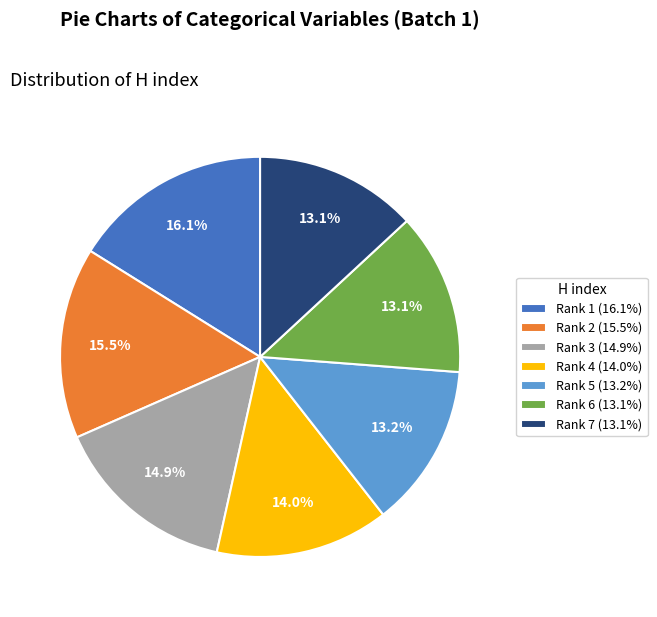

What is the ratio of the value at Rank 7 to the value at Rank 3?

0.9